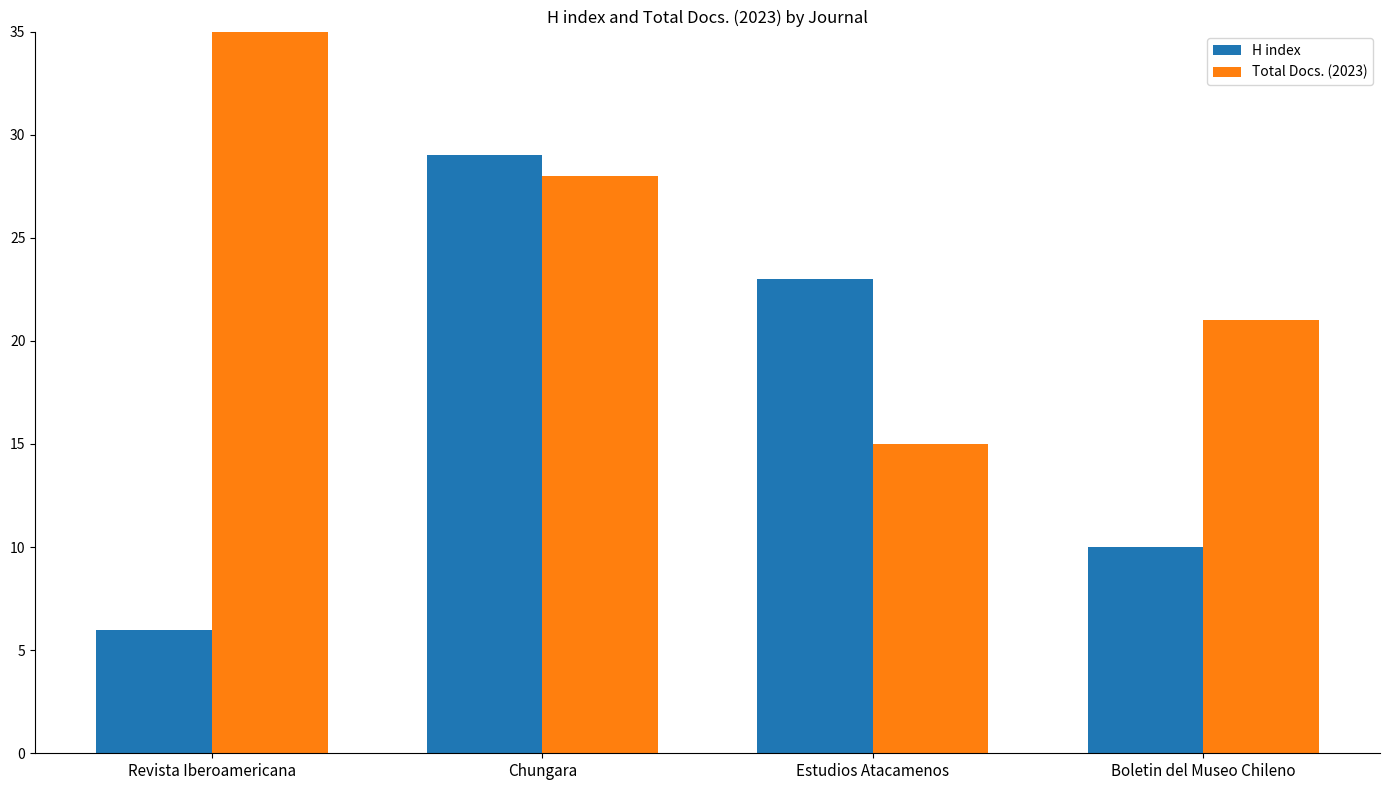

What is the sum of the H index values at Chungara and Estudios Atacamenos?

52